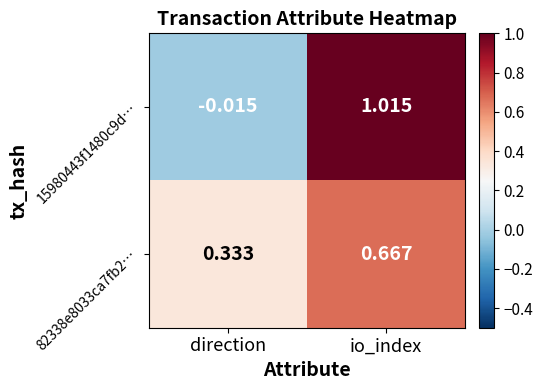

At which label is 82338e8033ca7fb2… closest to 0?

direction